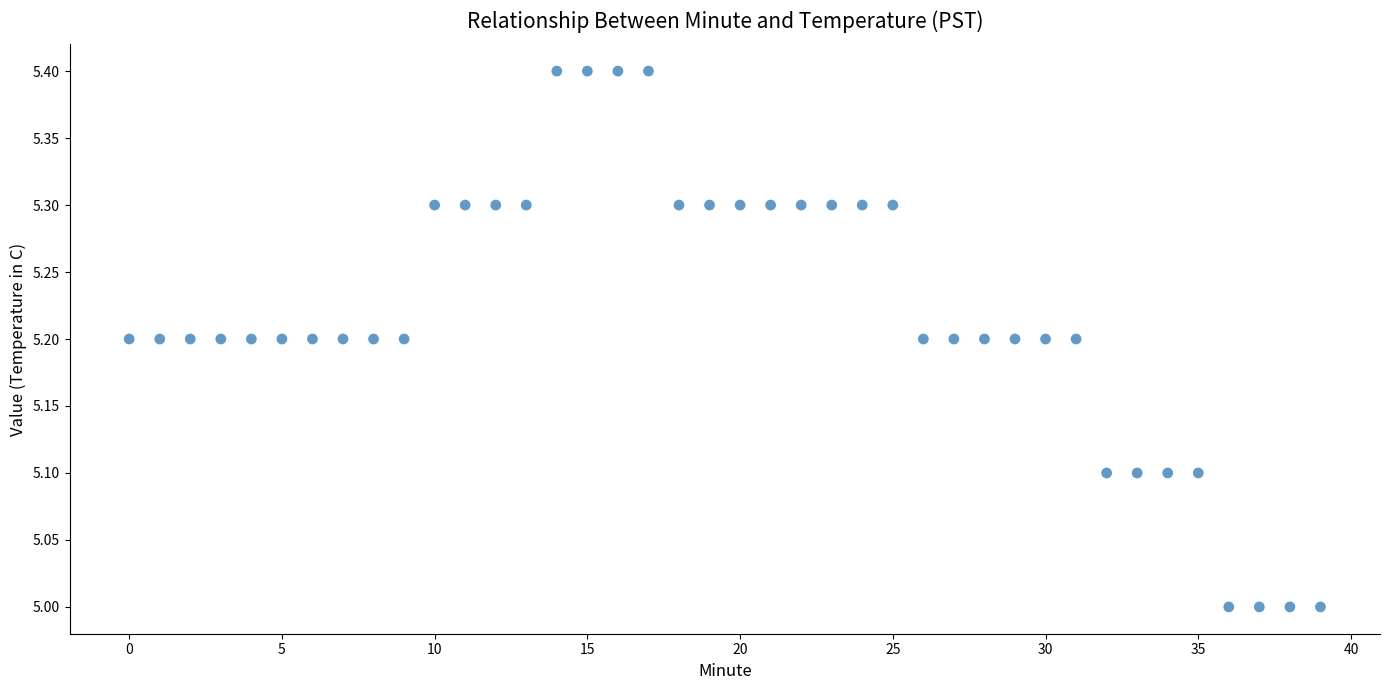

What is the range of Y values (max minus min)?

0.4